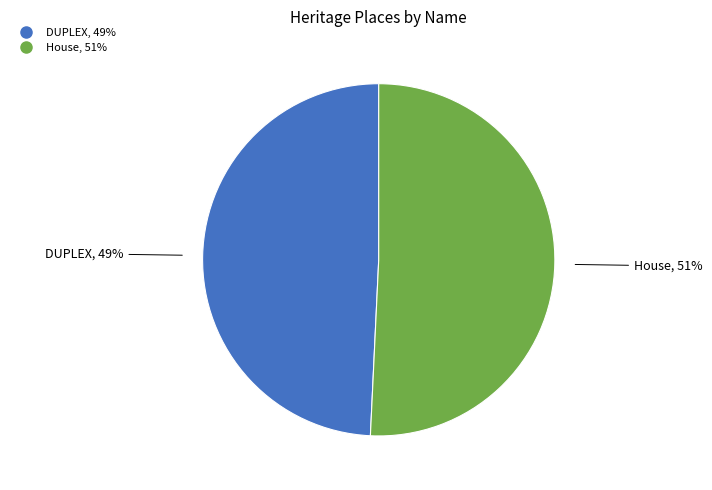

Count the number of slices in the pie.

2